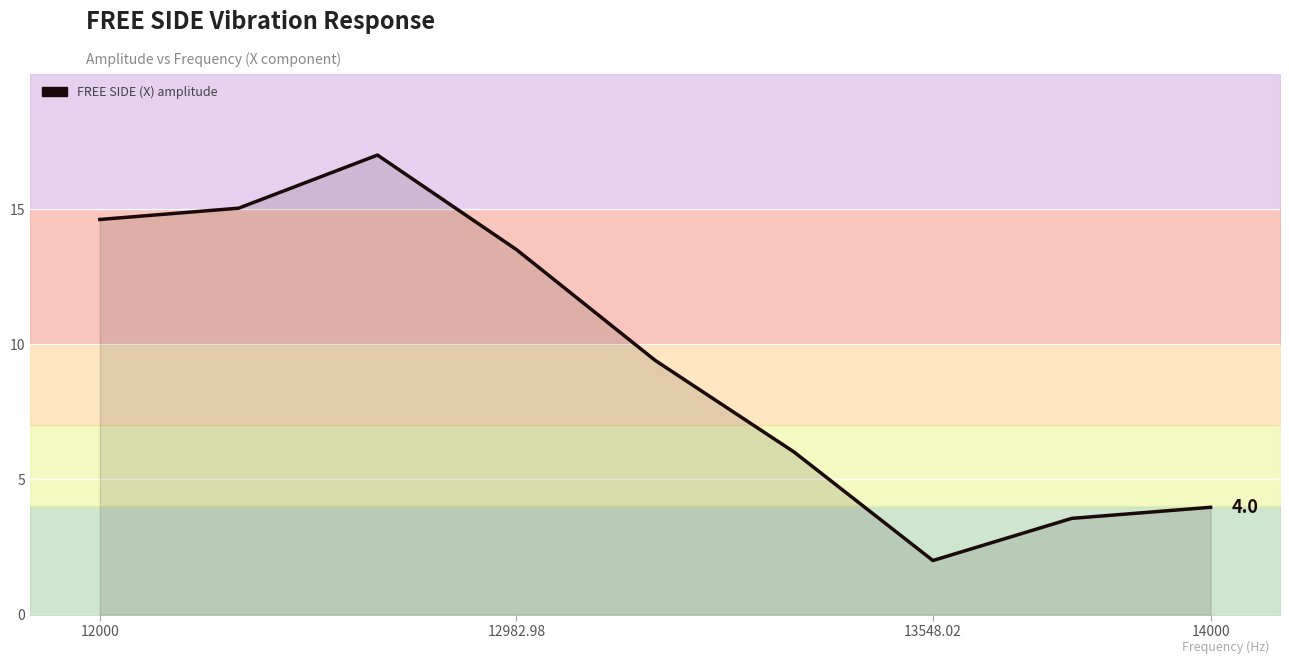

How many data points does each series have?

9